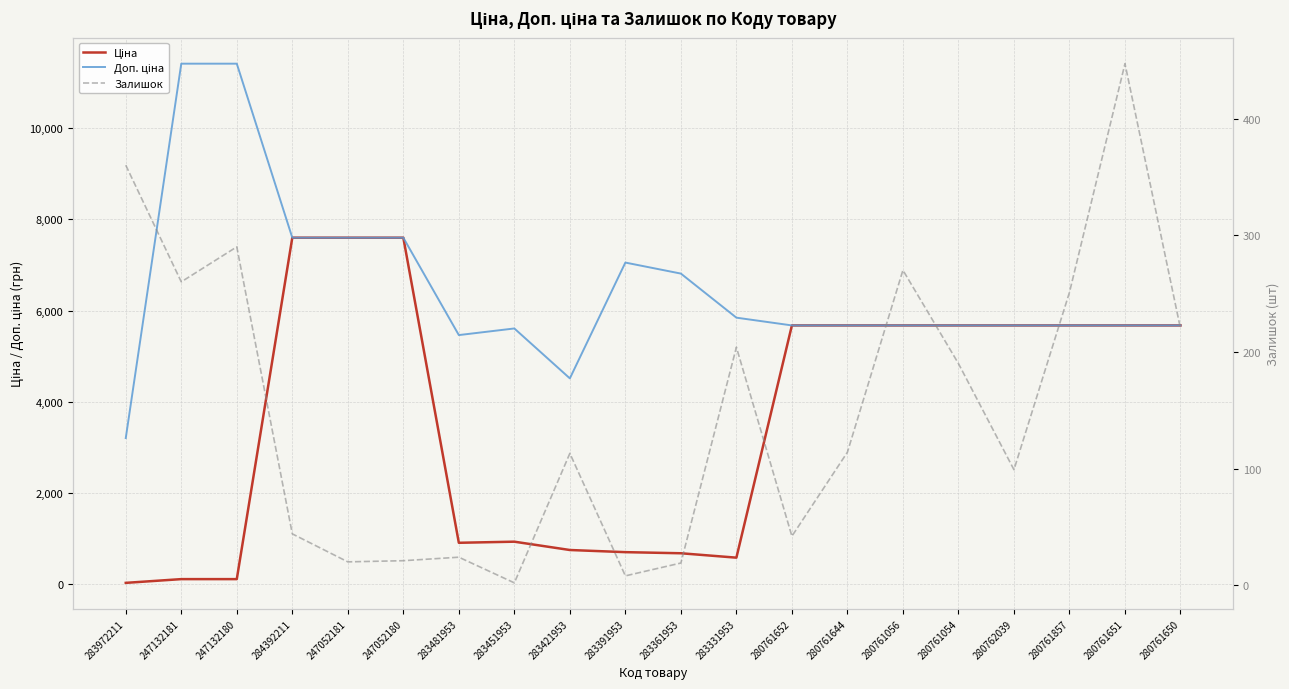

At which label does Доп. ціна first exceed 5673?

247132181